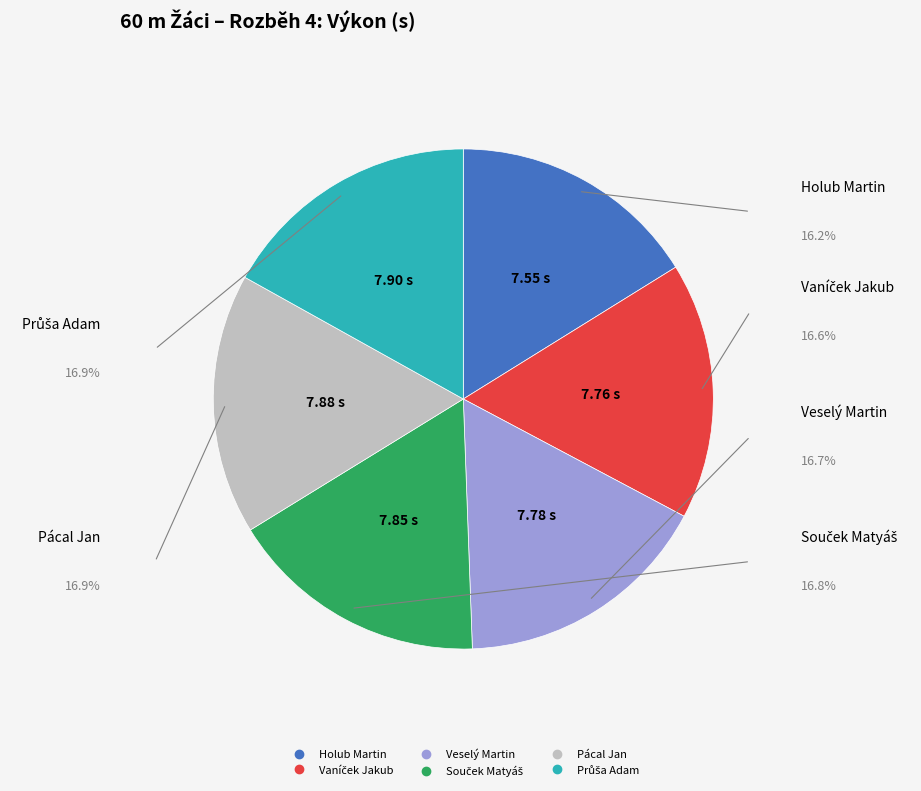

Is there a majority slice in this chart?

No